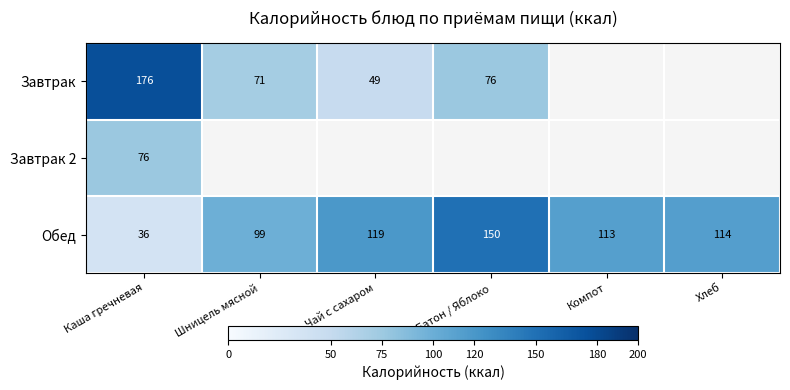

What is the maximum value for Обед?

150